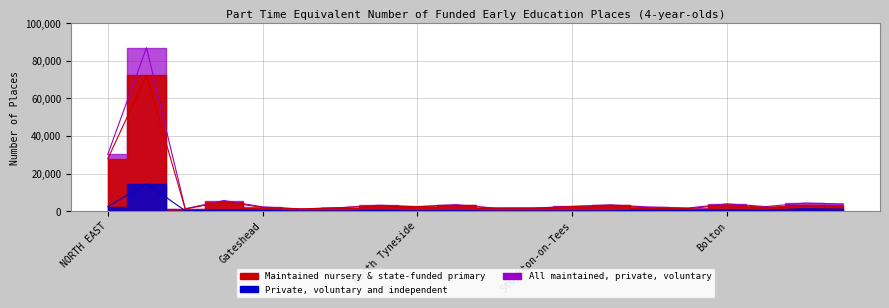

The value of Maintained nursery & state-funded primary at NORTH EAST is 9240. True or false?

False